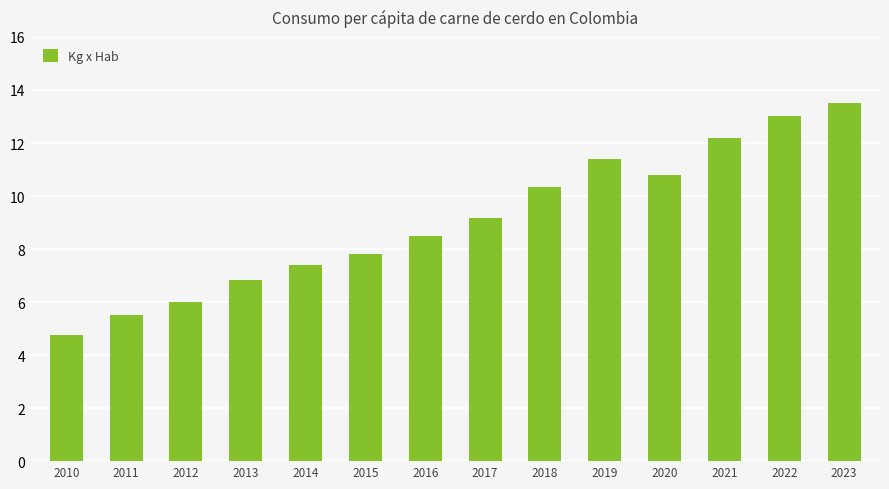

Is it true that the value at 2010 is 1.5?

False